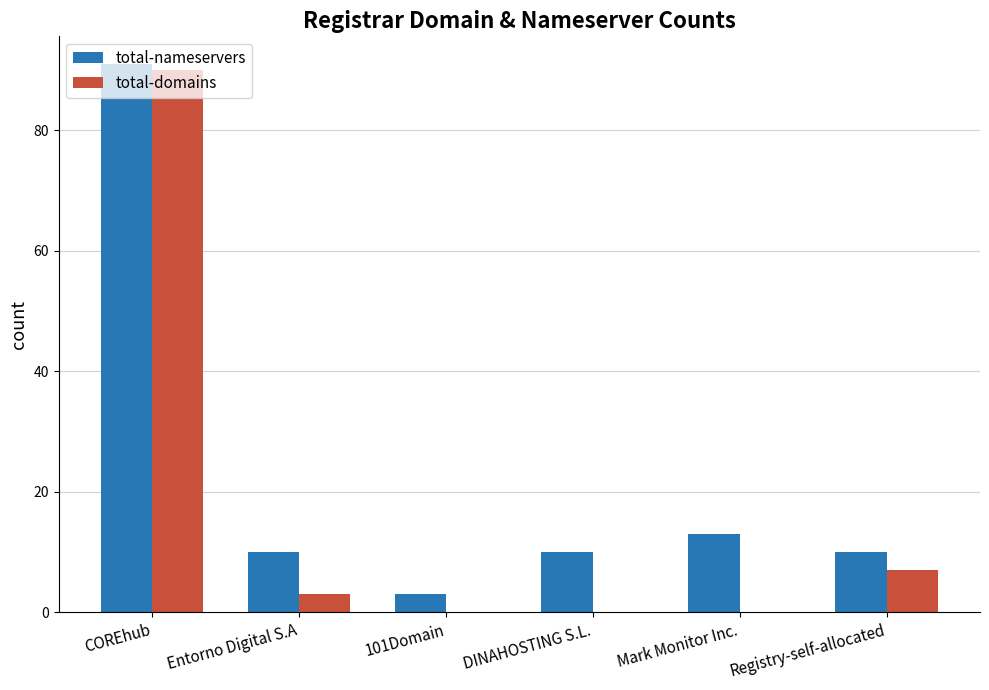

True or false: total-nameservers has a value of 6 at DINAHOSTING S.L..

False